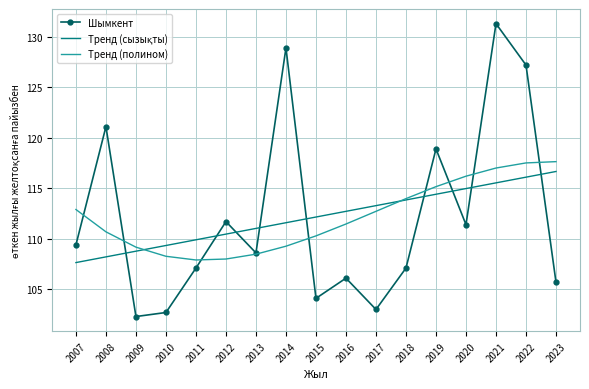

At which category is the sum across all series the highest?

2021